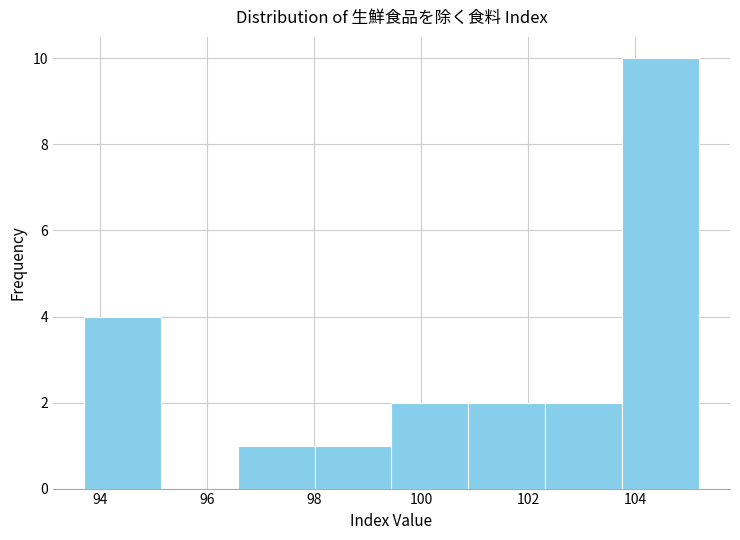

Over which range of the x-axis is the bar tallest?

103.8 to 105.2